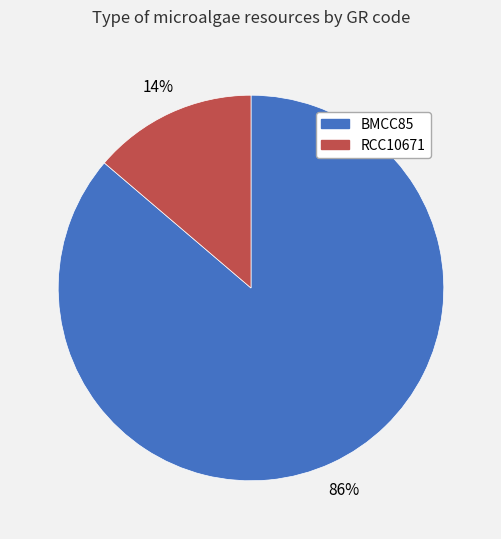

Count the number of slices in the pie.

2